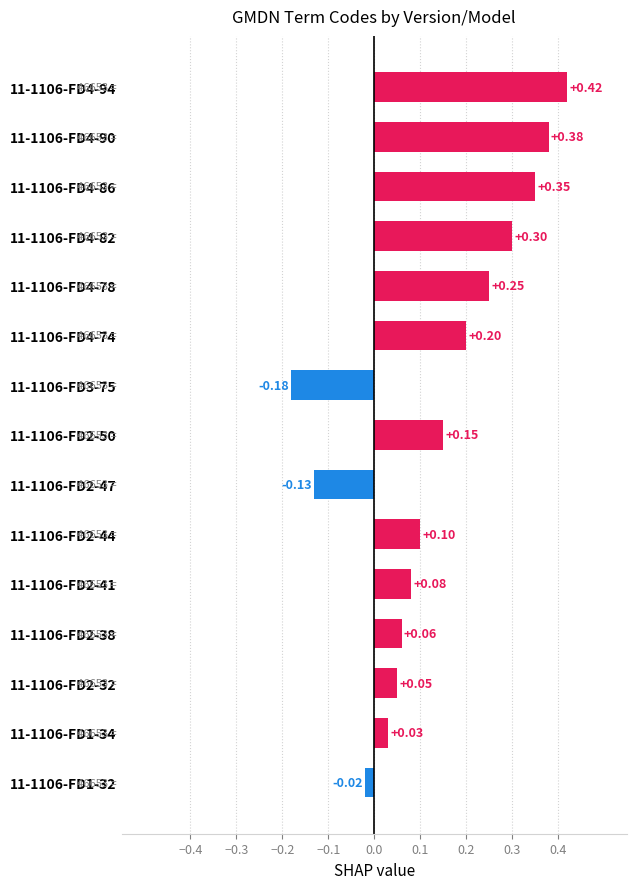

Between 11-1106-FD4-78 and 11-1106-FD4-94, which is larger?

11-1106-FD4-94